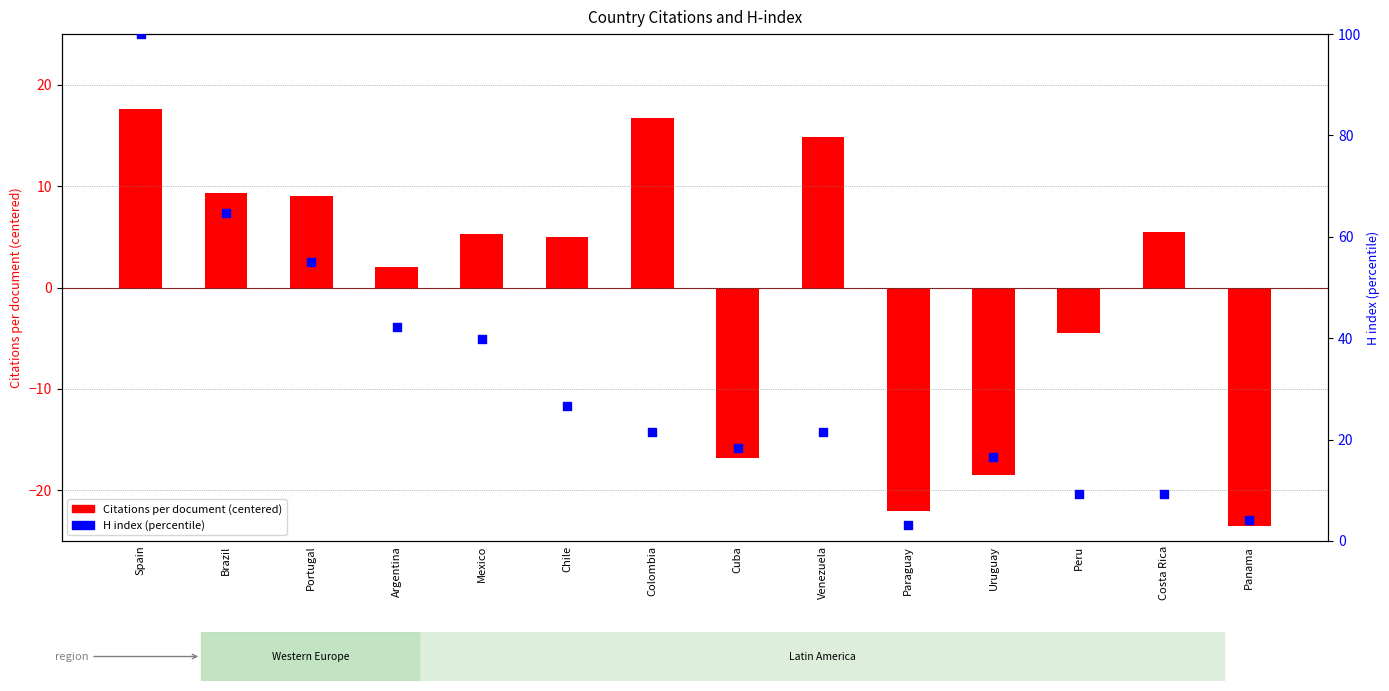

At which category is the sum across all series the highest?

Spain